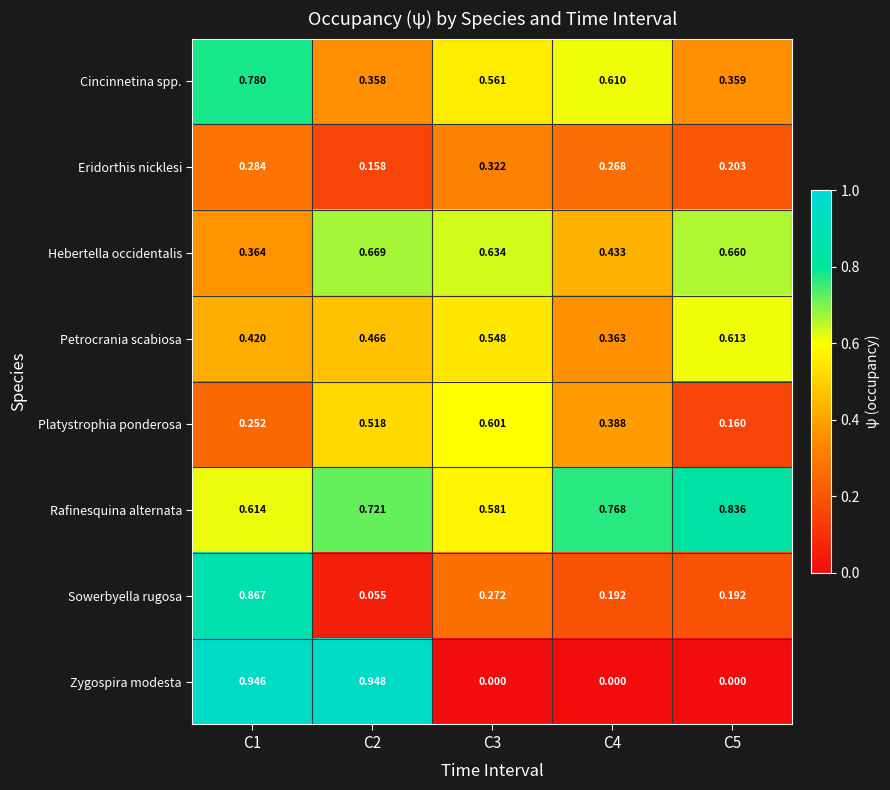

Is the value of Zygospira modesta at C5 greater than the value of Sowerbyella rugosa at C5?

No